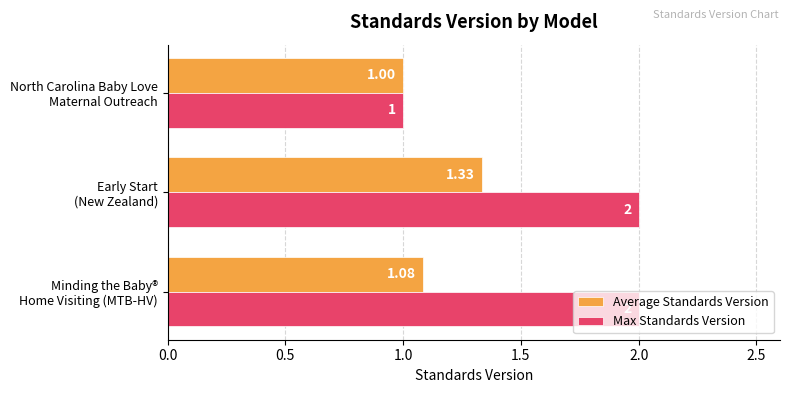

How many distinct data groups are displayed?

2